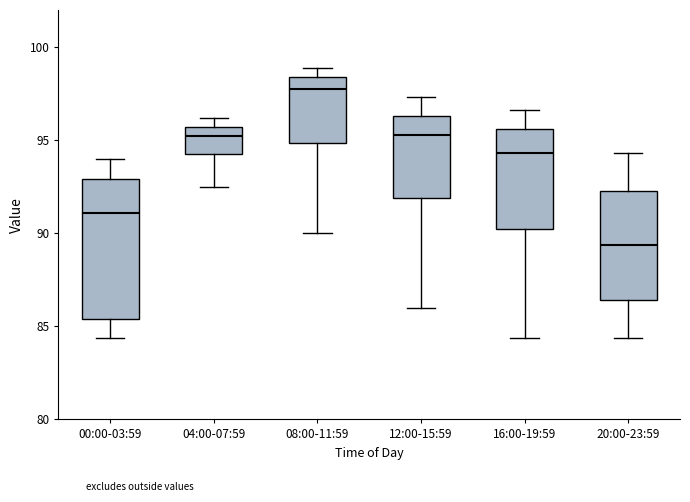

Comparing the boxes themselves (not the whiskers), which one is the tallest?

00:00-03:59